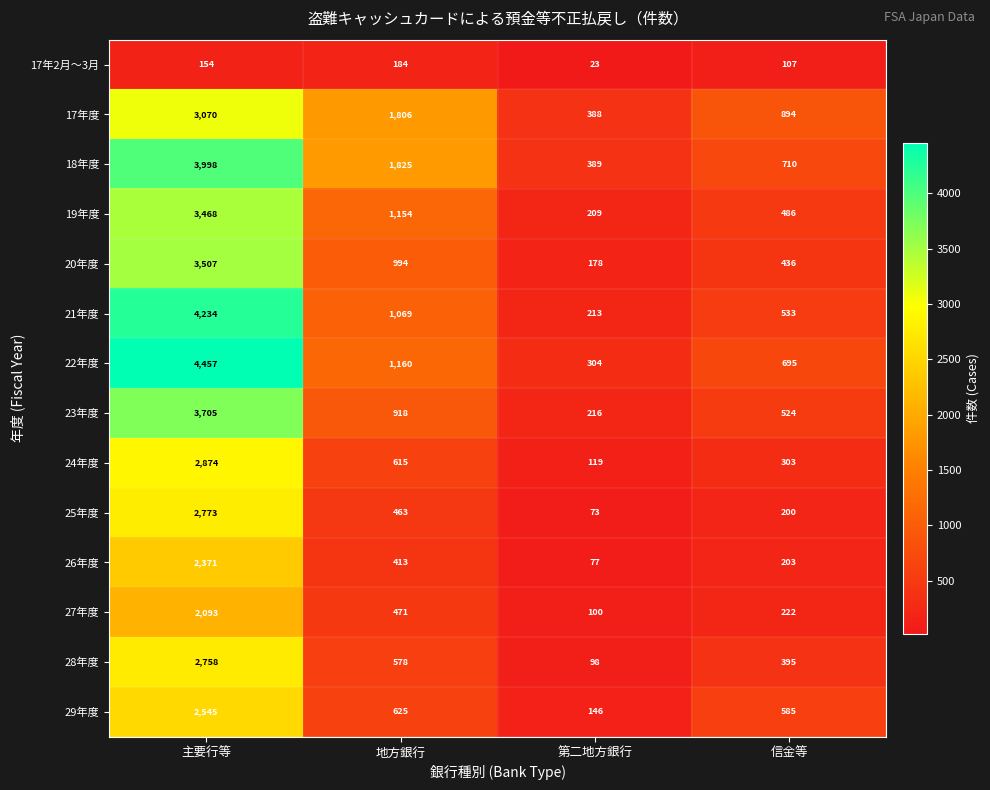

Which series has the largest total across all categories?

18年度